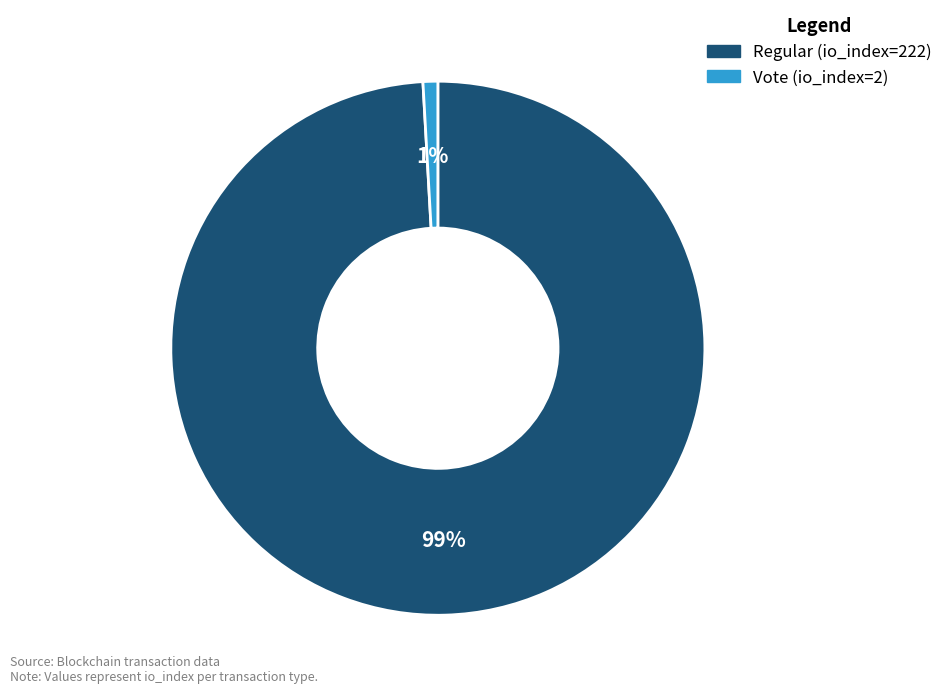

Which slice is the smallest?

Vote (io_index=2)